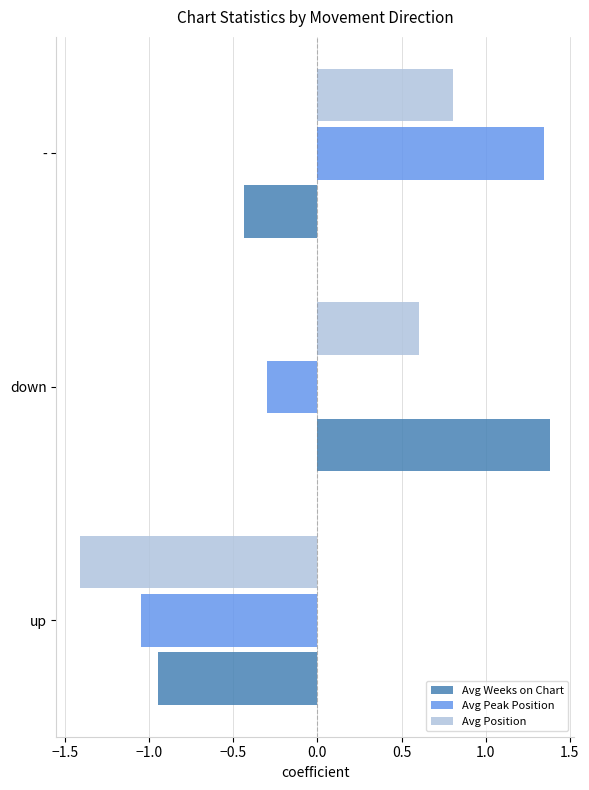

The value of Avg Peak Position at down is -0.3. True or false?

True